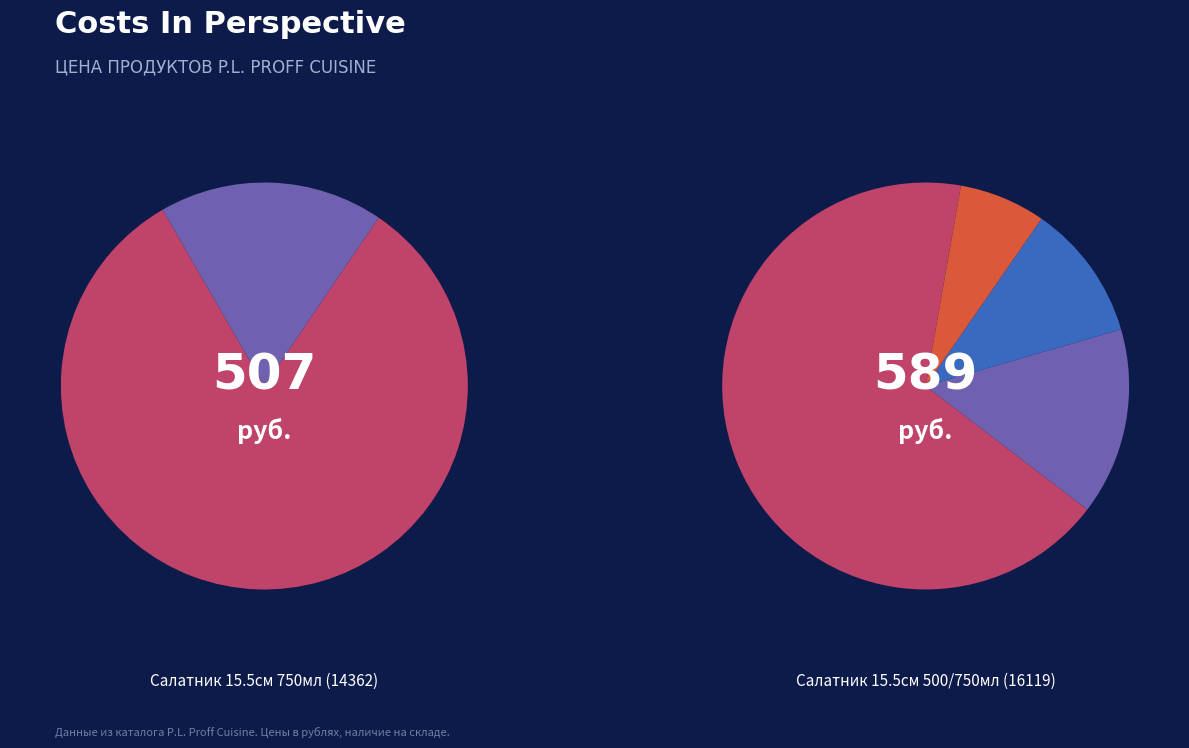

What percentage is the 16119 slice, to the nearest percent?

54%